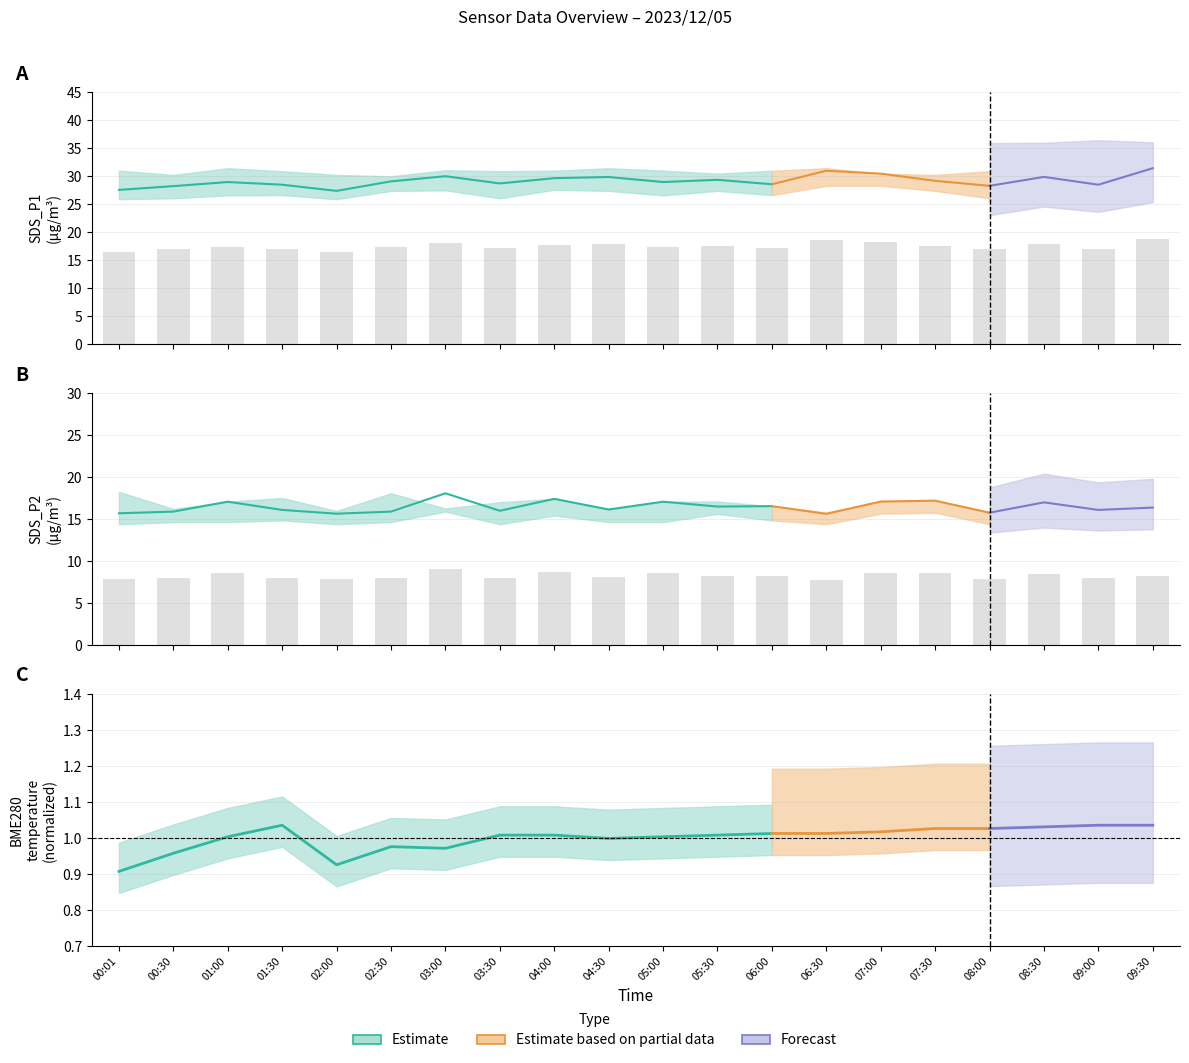

True or false: SDS_P2 has a value of 8.2 at 05:30.

True